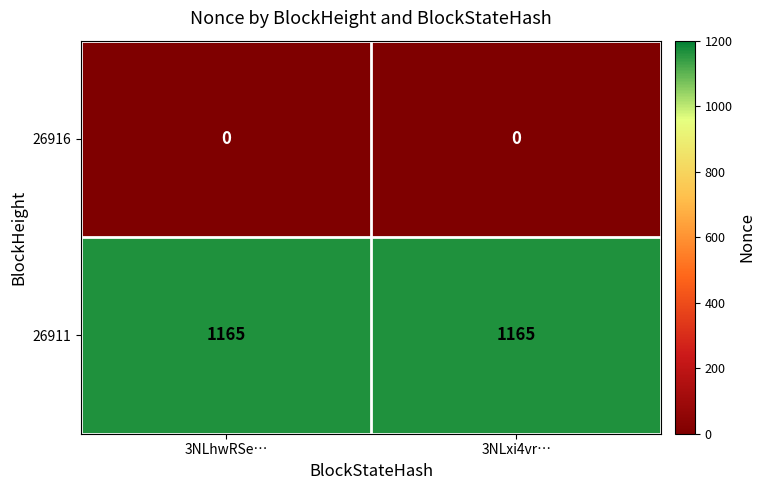

Rank the series by their maximum value, from lowest to highest.

26916, 26911